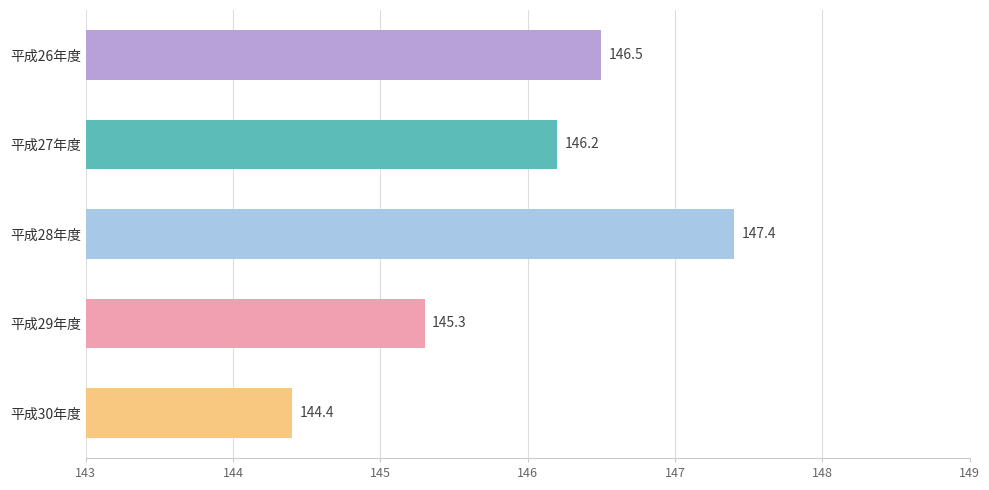

List the labels in order of value, largest first.

平成28年度, 平成26年度, 平成27年度, 平成29年度, 平成30年度